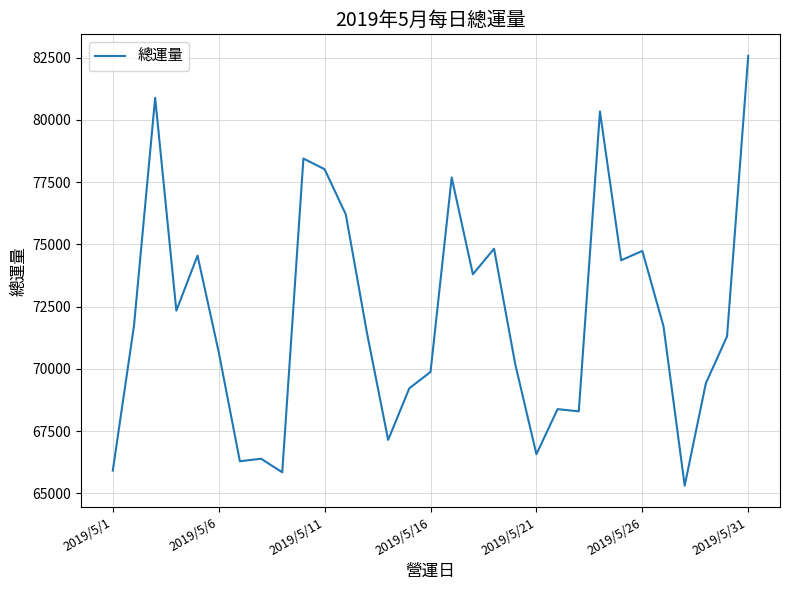

What is the minimum value shown in the chart?

65307